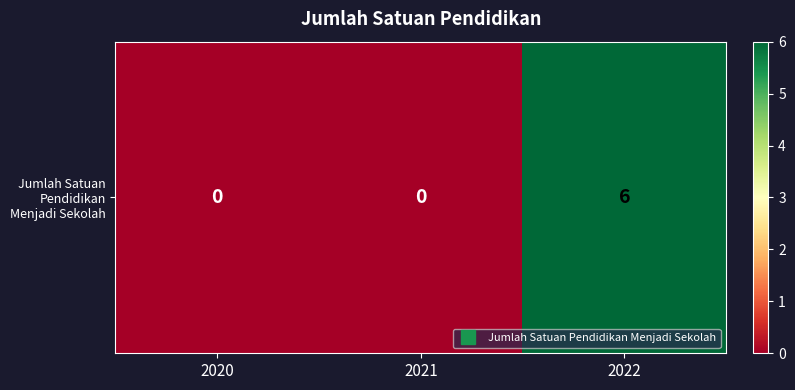

Reading left to right, transcribe all the data shown in this chart.

0	0	6